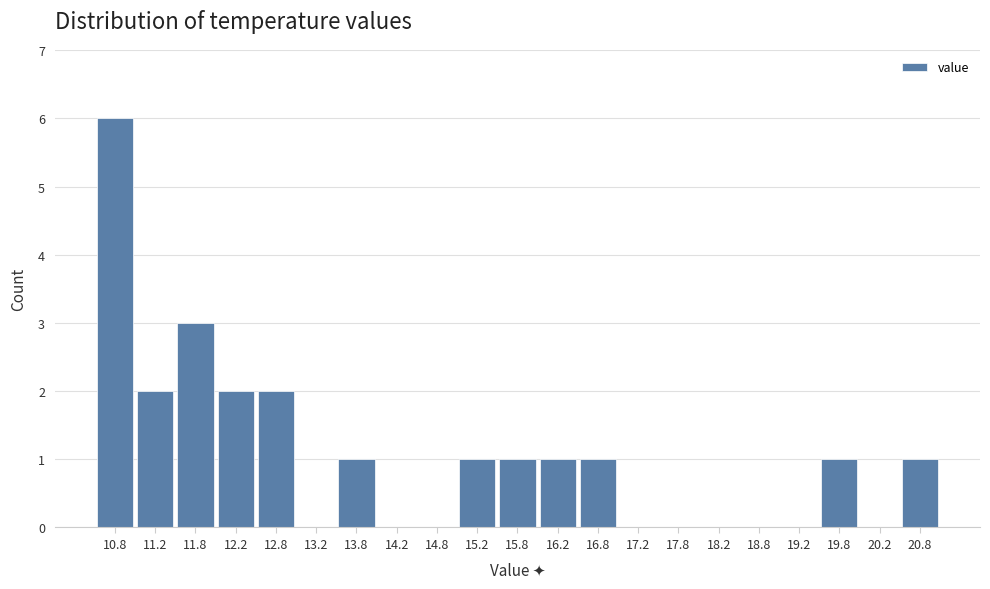

Reading left to right, list every bar in this chart as the range it spans on the x-axis followed by its height. The values are not printed on the chart, so give them approximately, as read against the axis.

10.5 to 11.0: 6
11.0 to 11.5: 2
11.5 to 12.0: 3
12.0 to 12.5: 2
12.5 to 13.0: 2
13.0 to 13.5: 0
13.5 to 14.0: 1
14.0 to 14.5: 0
14.5 to 15.0: 0
15.0 to 15.5: 1
15.5 to 16.0: 1
16.0 to 16.5: 1
16.5 to 17.0: 1
17.0 to 17.5: 0
17.5 to 18.0: 0
18.0 to 18.5: 0
18.5 to 19.0: 0
19.0 to 19.5: 0
19.5 to 20.0: 1
20.0 to 20.5: 0
20.5 to 21.0: 1